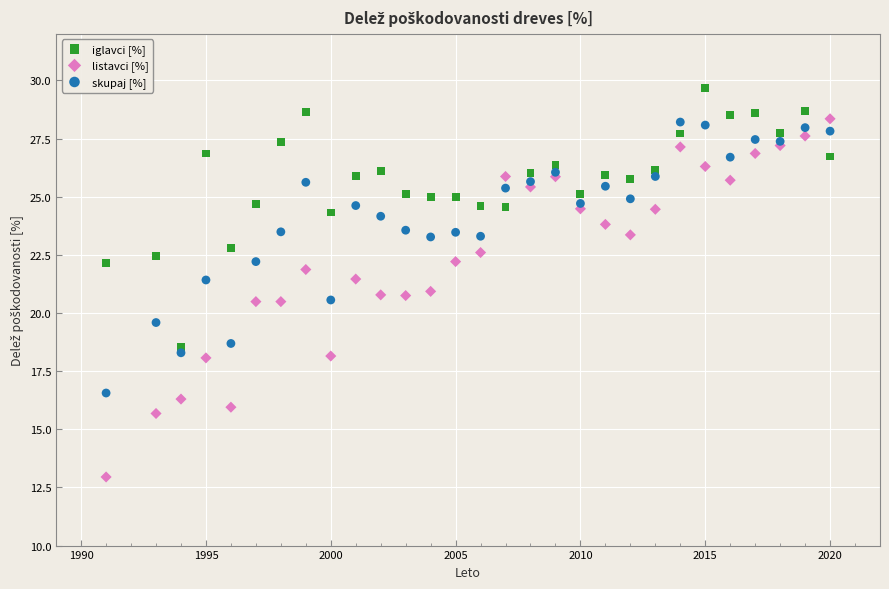

Which series contains the highest Y value?

iglavci [%]